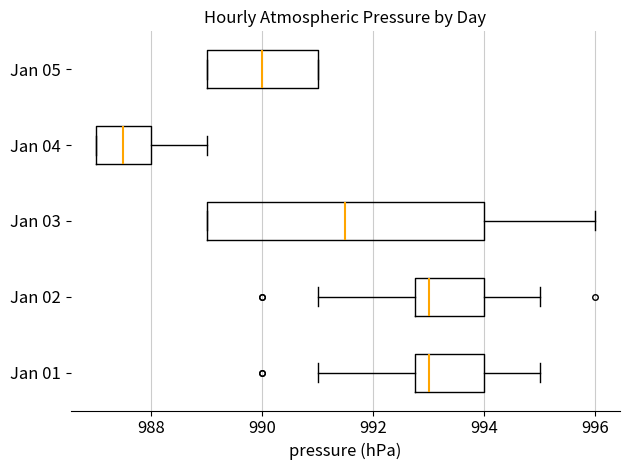

Where does the median line of the box for Jan 03 sit on the x-axis? The values are not printed on the chart, so give them approximately, as read against the axis.

991.6